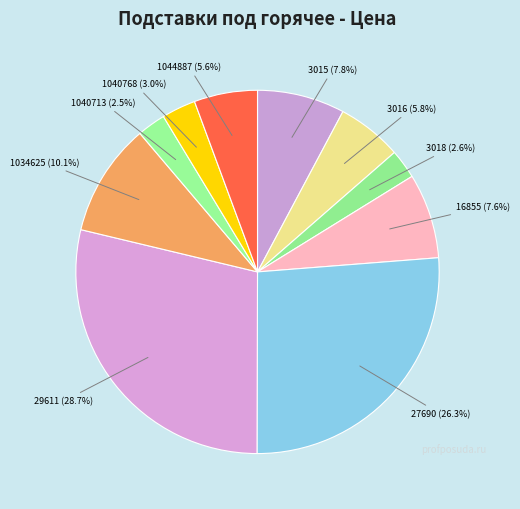

To the nearest percent, what is the difference between the 3016 and 3018 slice percentages?

3%